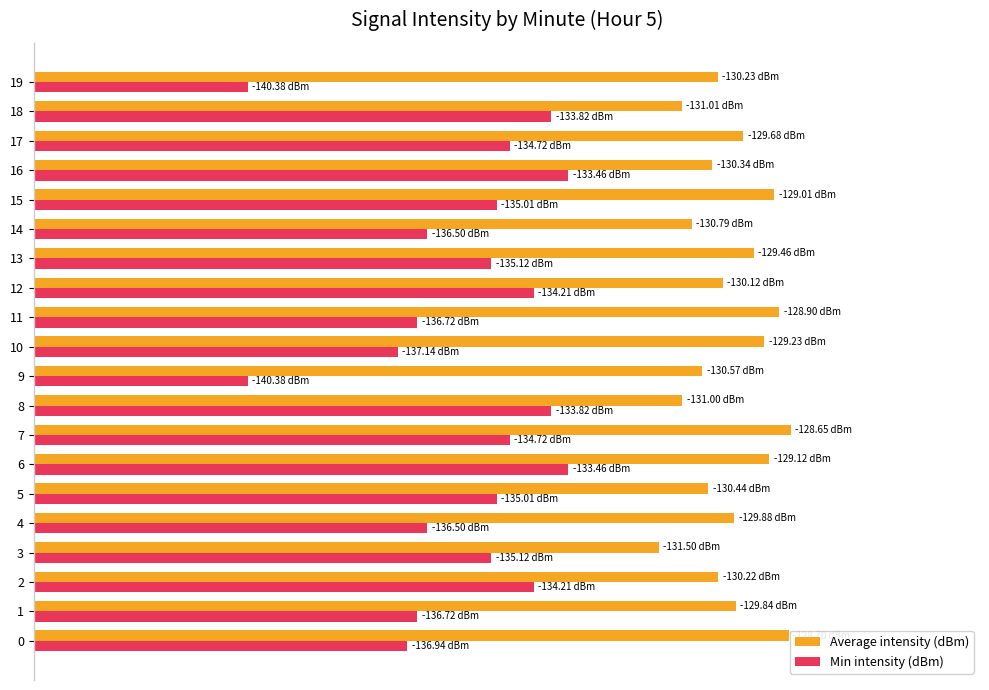

What are all the series names shown in the legend?

Average intensity (dBm), Min intensity (dBm)